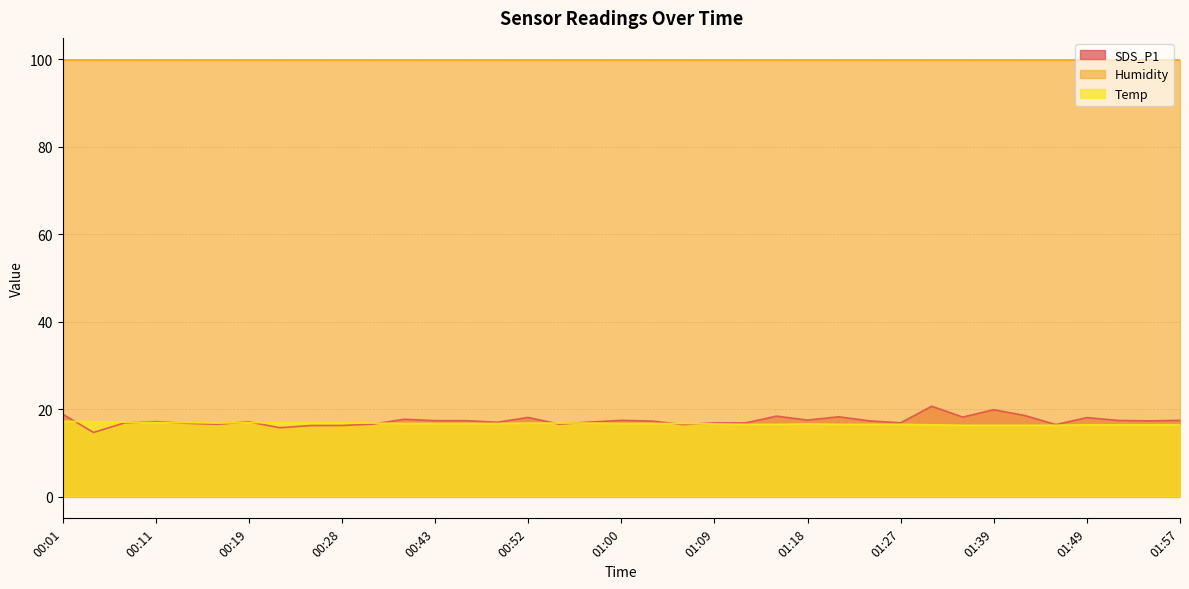

What are all the series names shown in the legend?

SDS_P1, Humidity, Temp